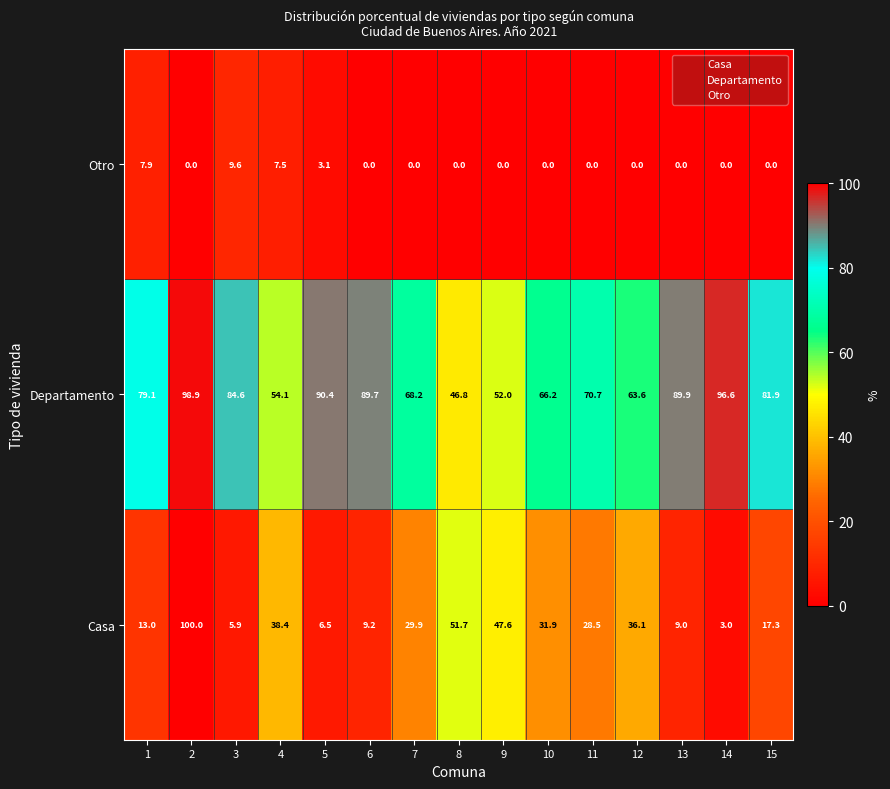

The value of Otro at 12 is 6.4. True or false?

False